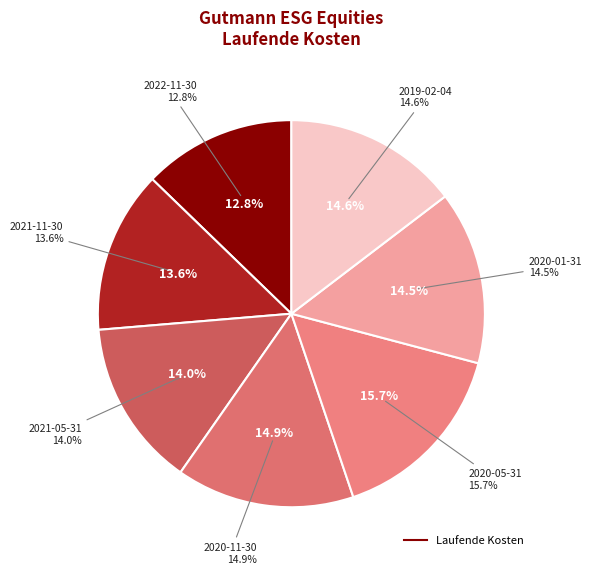

What percentage is the 2019-02-04 slice, to the nearest percent?

15%